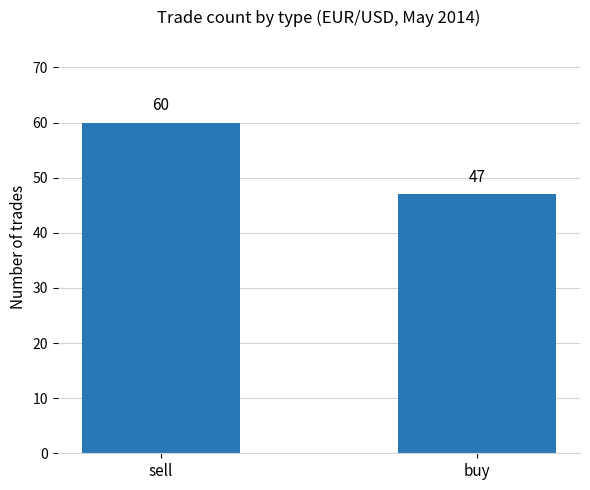

What is the difference between the values at sell and buy?

13